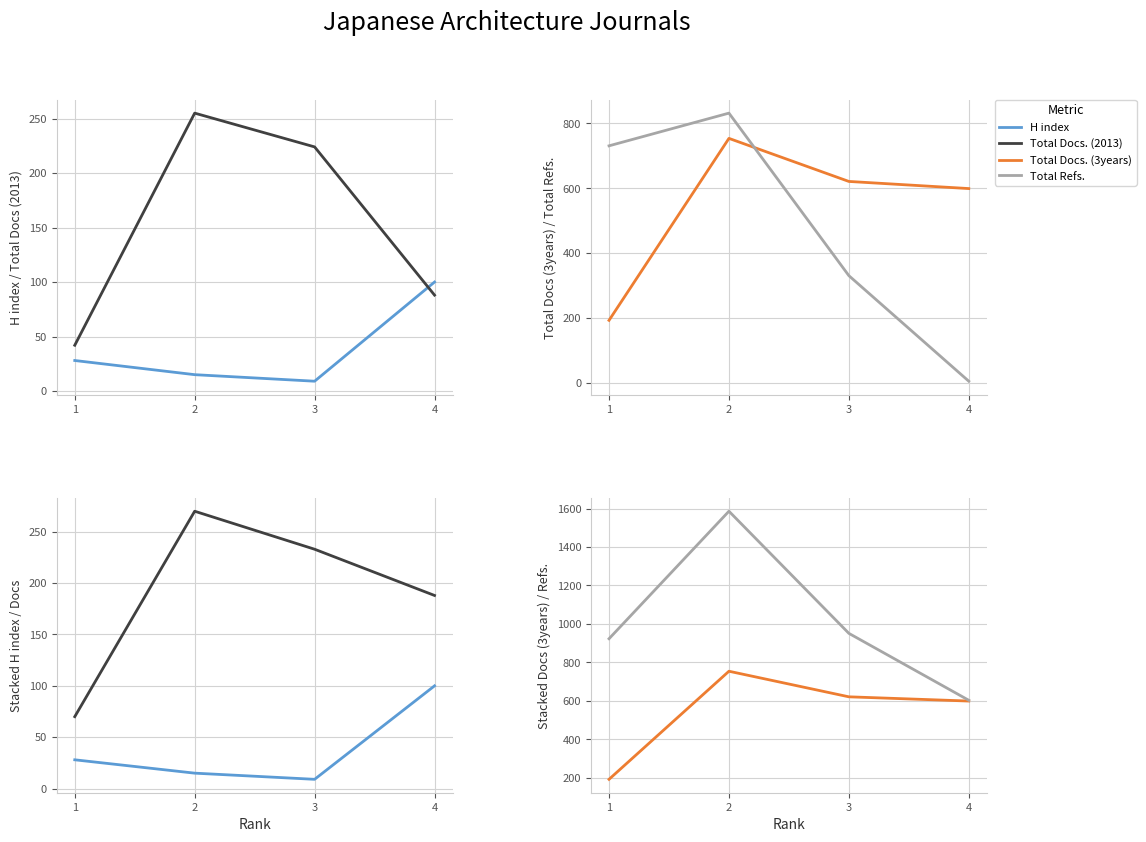

How many lines are shown in the chart?

4